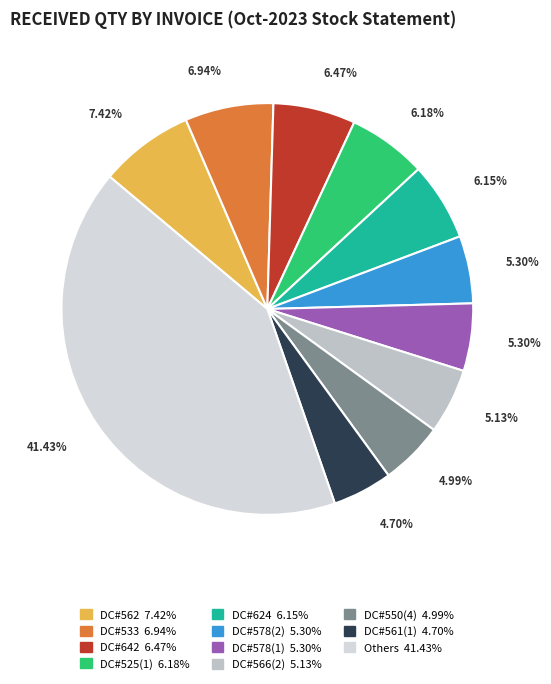

How many segments does this pie chart have?

11